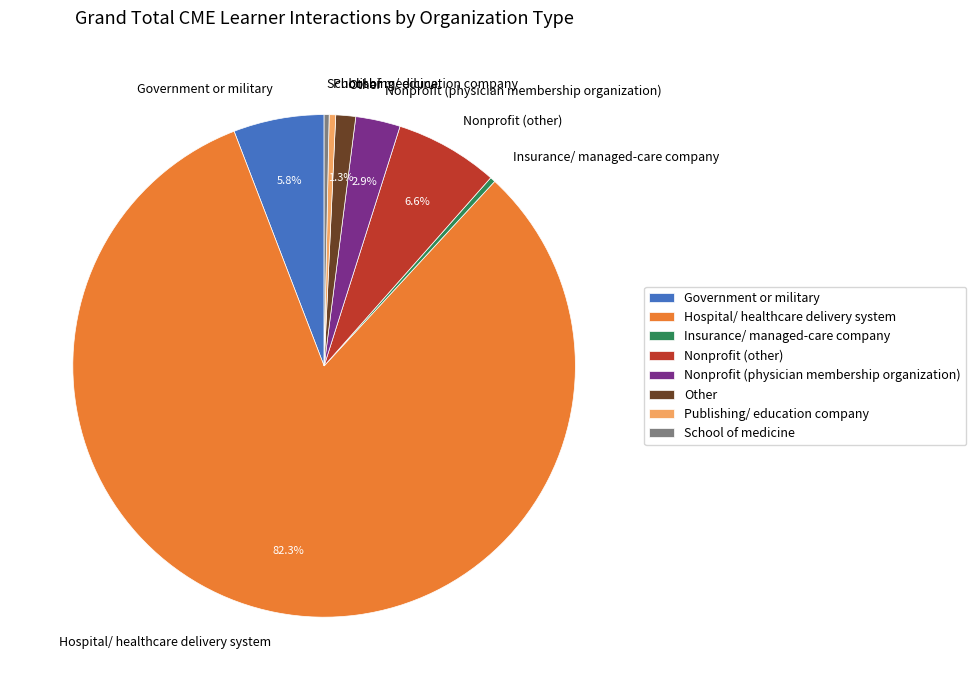

Between Nonprofit (other) and Nonprofit (physician membership organization), which is larger?

Nonprofit (other)